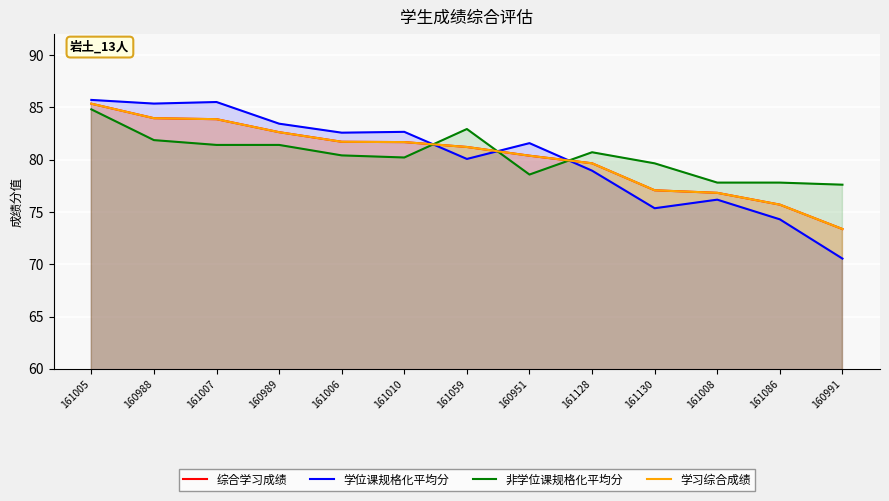

At how many categories does at least one series exceed 75?

13